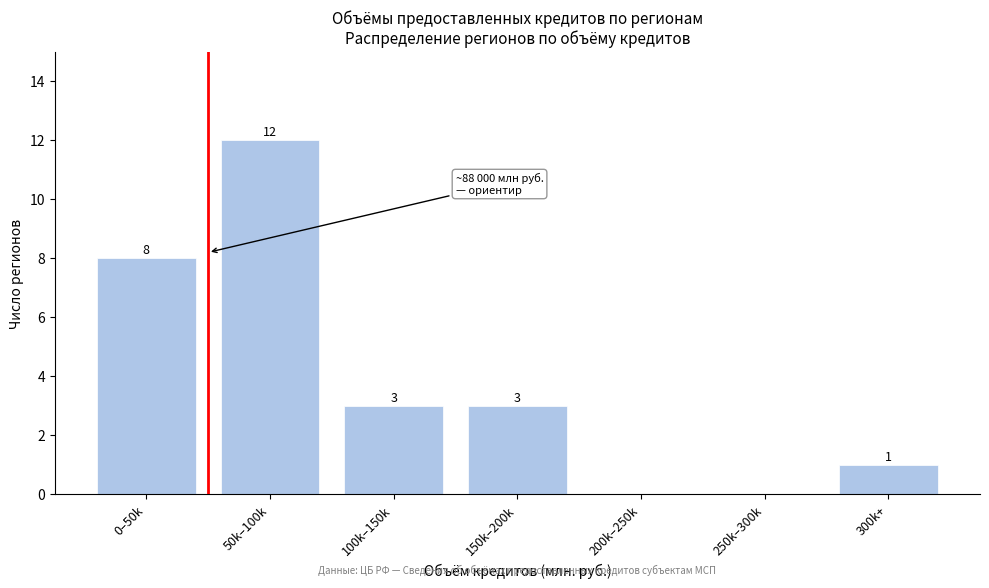

Reading left to right, extract all data points from this chart.

0–50k=8	50k–100k=12	100k–150k=3	150k–200k=3	200k–250k=0	250k–300k=0	300k+=1